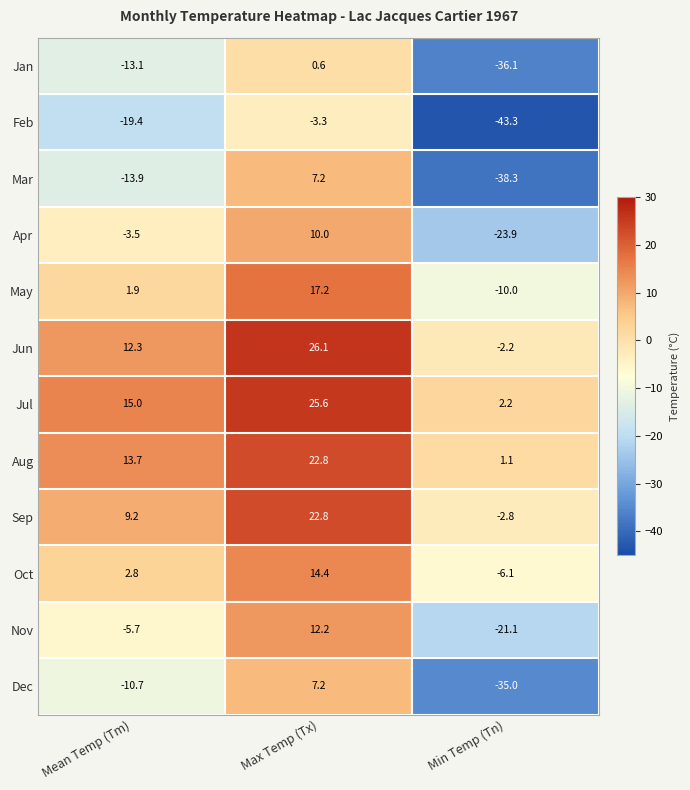

The value of Jul at Max Temp (Tx) is 33.4. True or false?

False